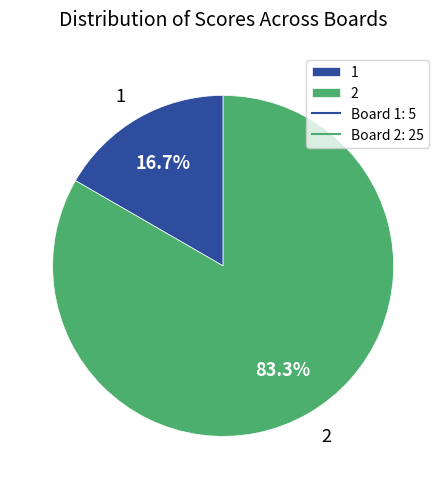

Between 1 and 2, which is larger?

2